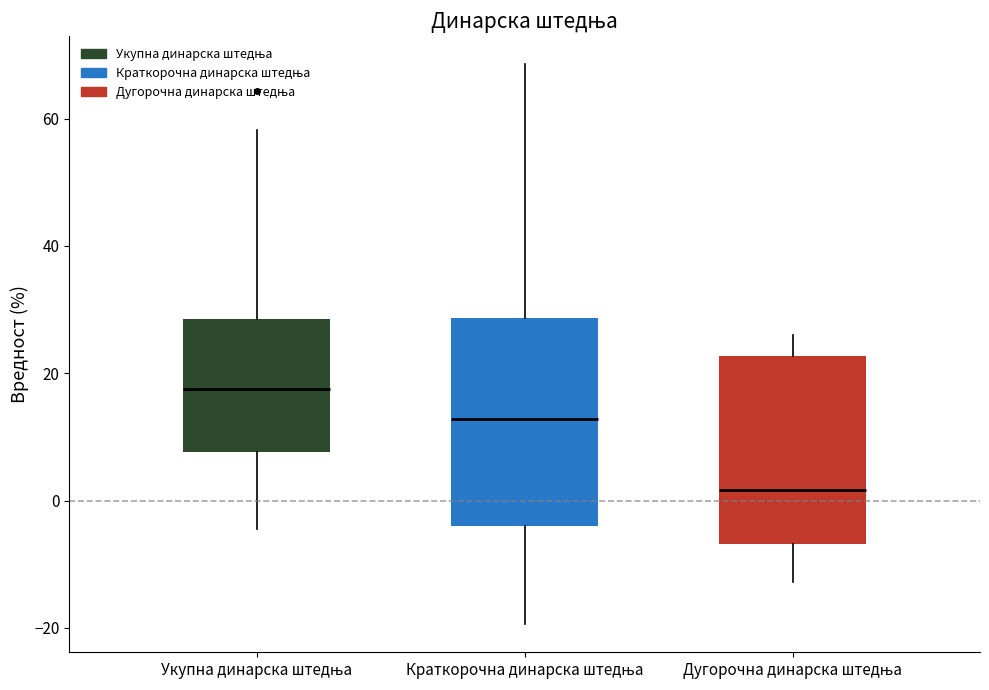

Where does the median line of the box for Дугорочна динарска штедња sit on the y-axis? The values are not printed on the chart, so give them approximately, as read against the axis.

2